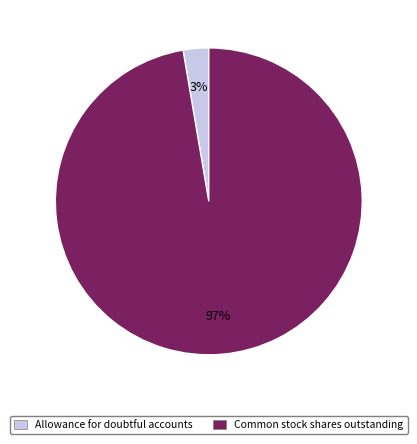

Is there a majority slice in this chart?

Yes